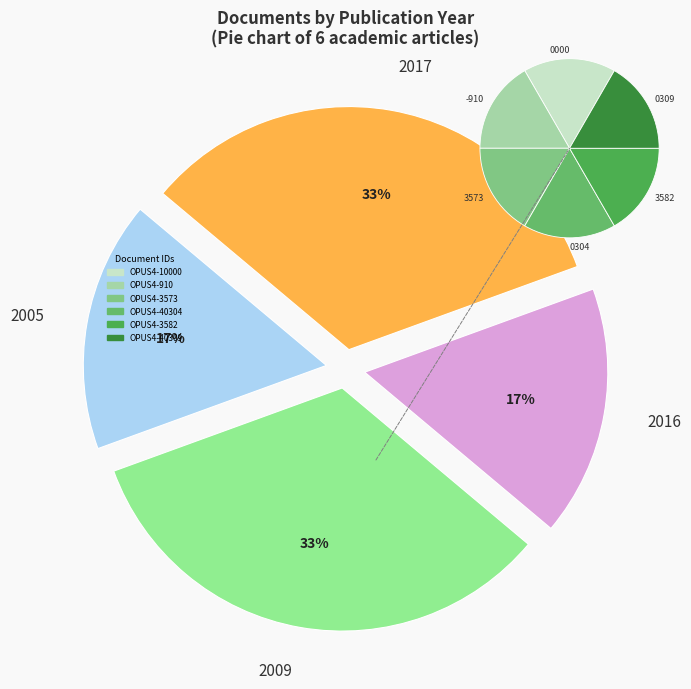

To the nearest percent, what percentage of the pie is OPUS4-40304?

17%